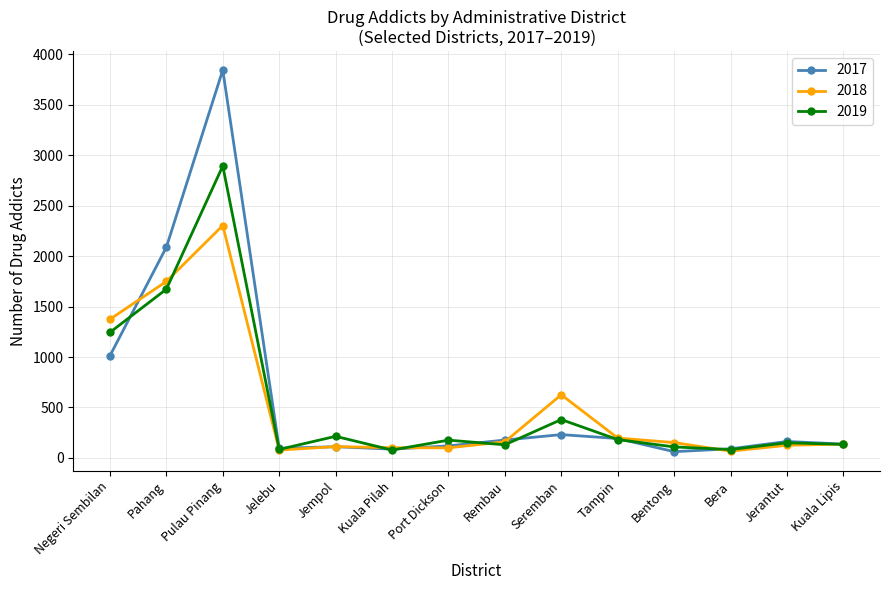

What is the minimum value shown in the chart?

62